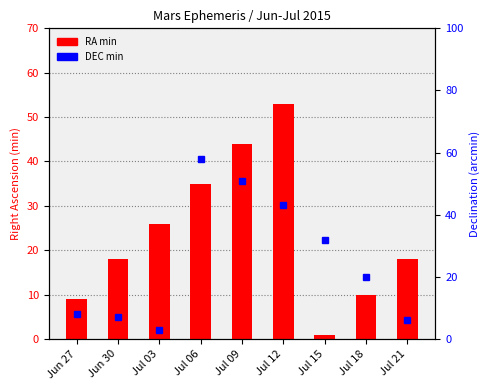

Reading right to left, extract all data points from this chart.

RA min: 18	10	1	53	44	35	26	18	9
DEC min: 6	20	32	43	51	58	3	7	8